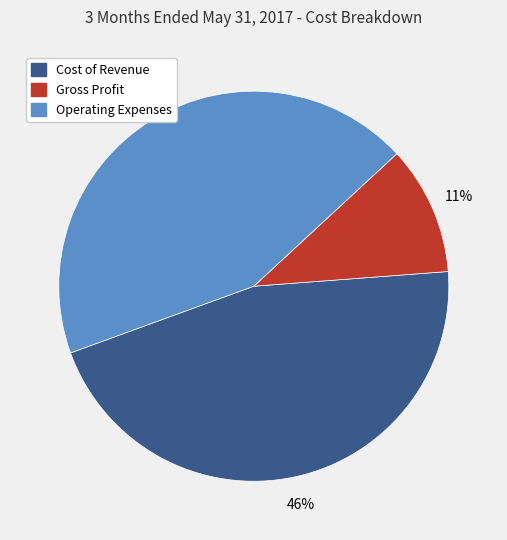

What percentage is the Gross Profit slice, to the nearest percent?

11%